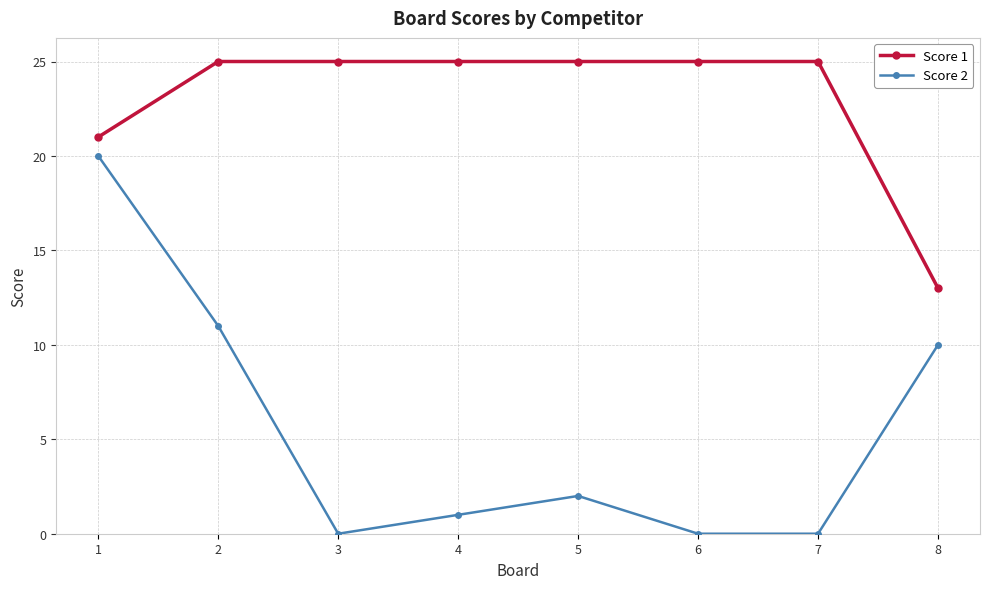

Which series changed the most between 2 and 4?

Score 2